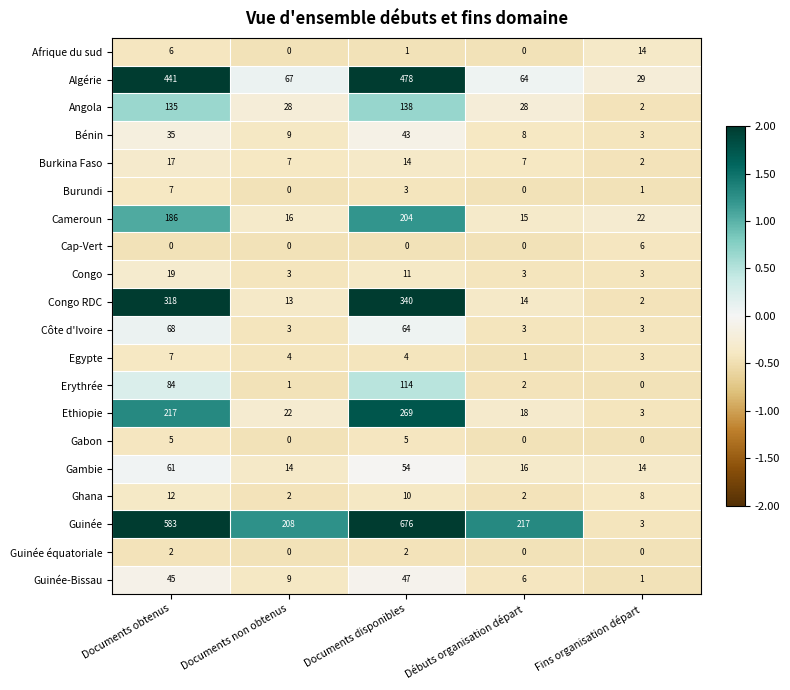

At which category is the sum across all series the highest?

Documents disponibles